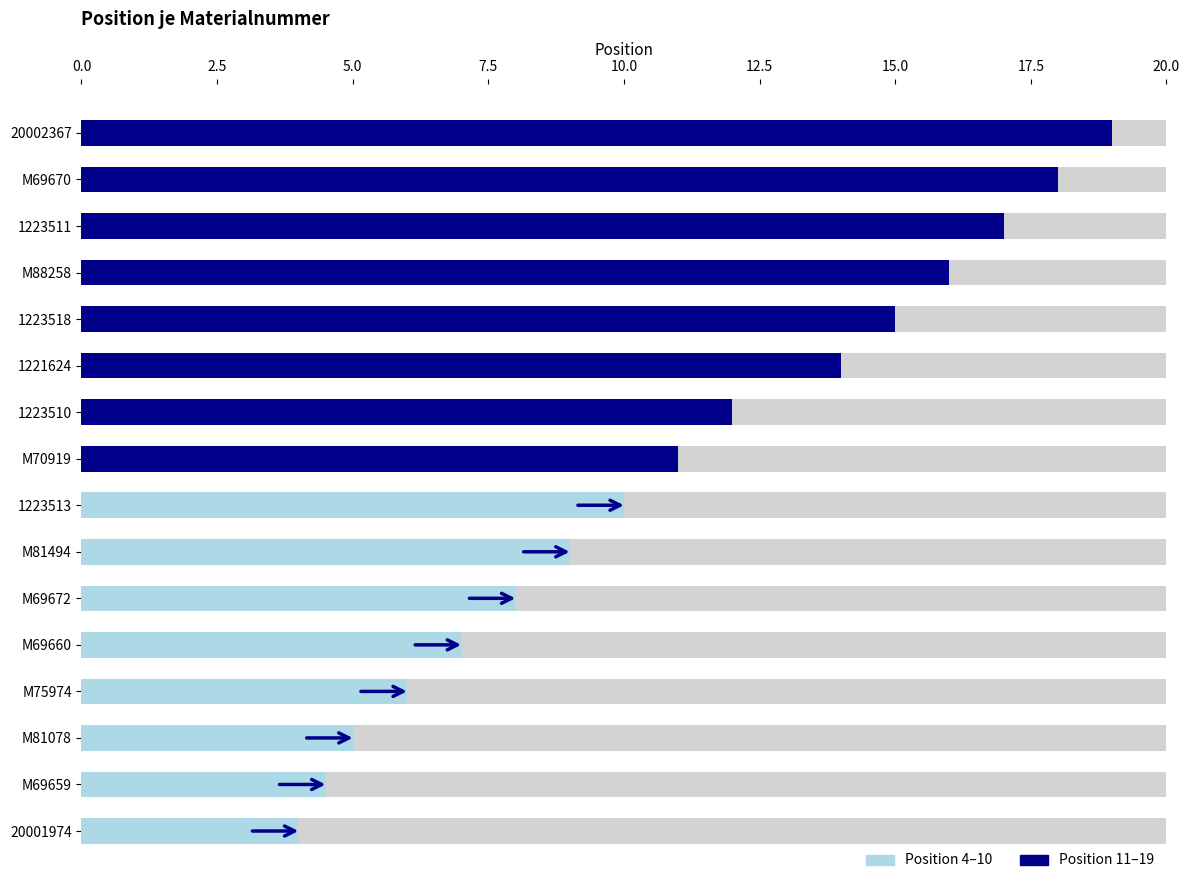

How many groups of bars are there?

16